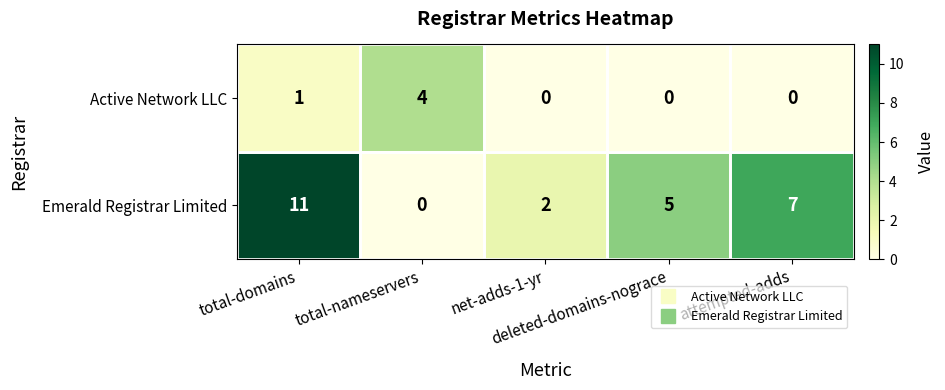

At how many categories does at least one series exceed 3?

4